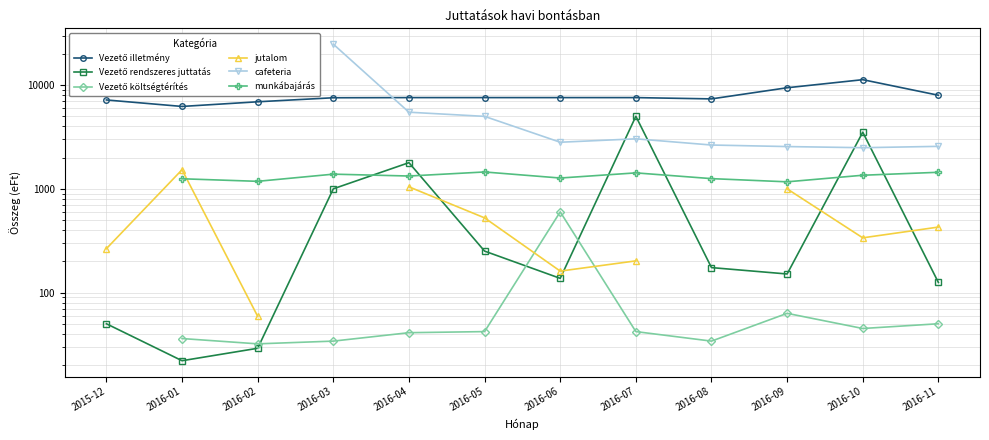

How many lines are shown in the chart?

6